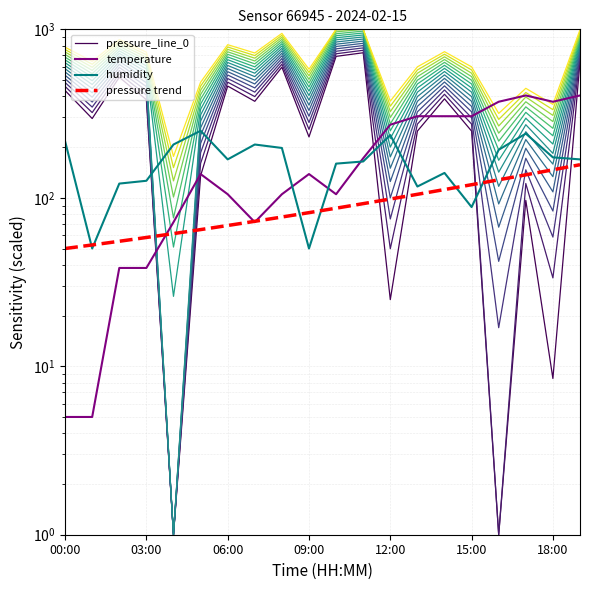

What is the minimum value shown in the chart?

1.0